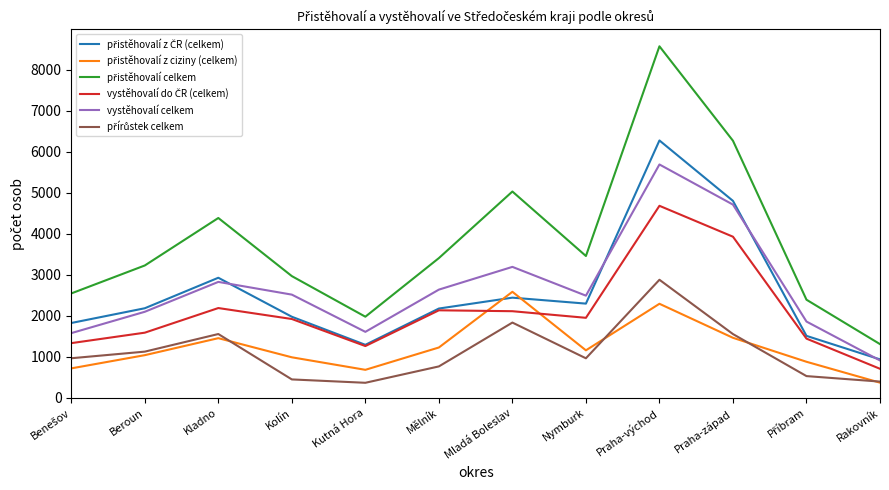

What is the minimum value shown in the chart?

369